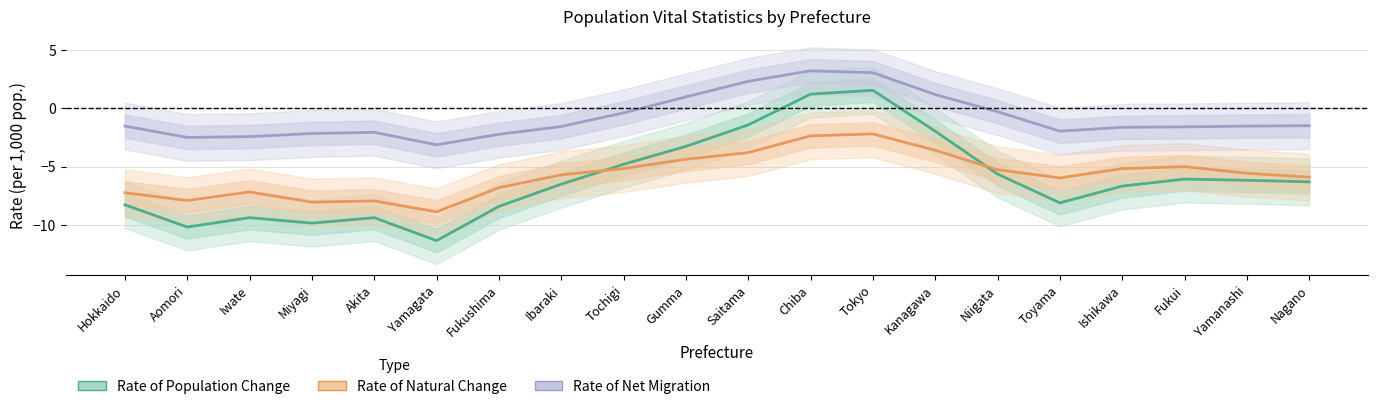

What is the value of the Rate of Net Migration point at the 14th from the left?

1.2